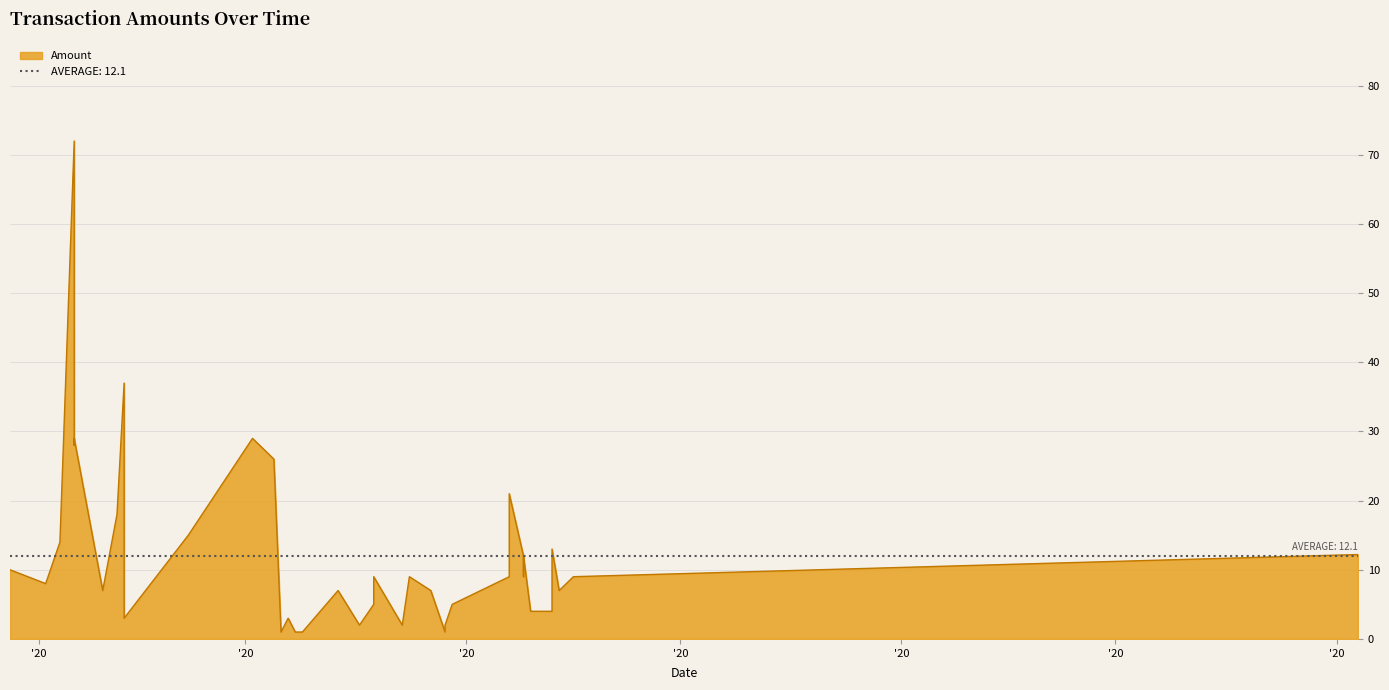

What is the difference between the second highest and second lowest values?

36.0